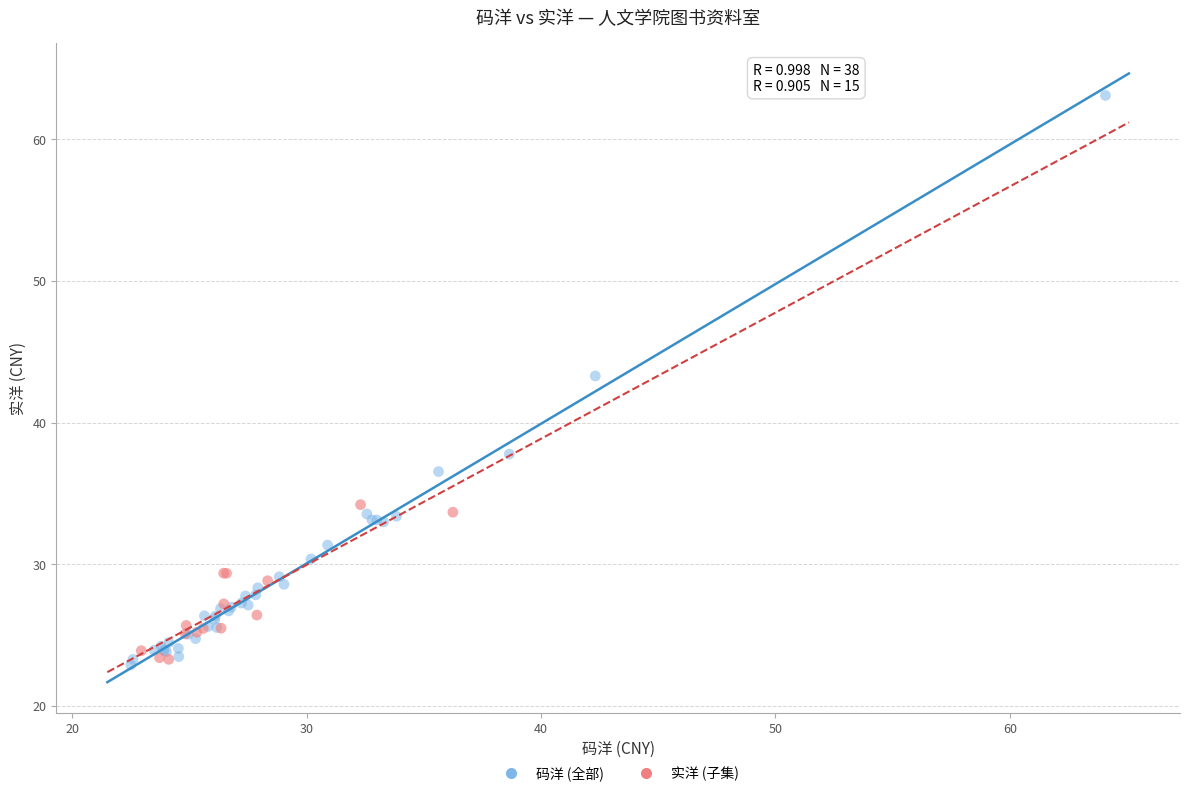

Which series has the largest Y range (max minus min)?

码洋 (全部)